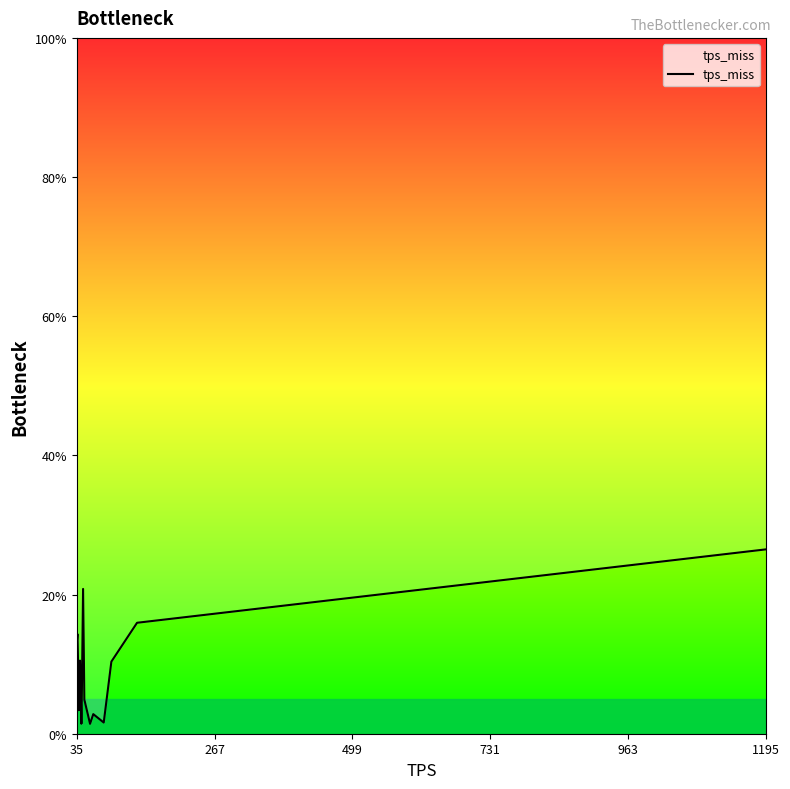

What is the label of the 19th point from the right?

35